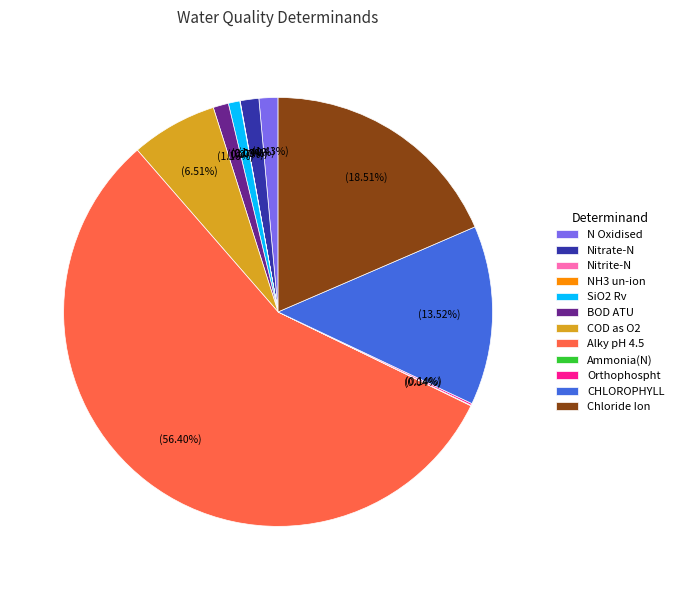

Is there a majority slice in this chart?

Yes